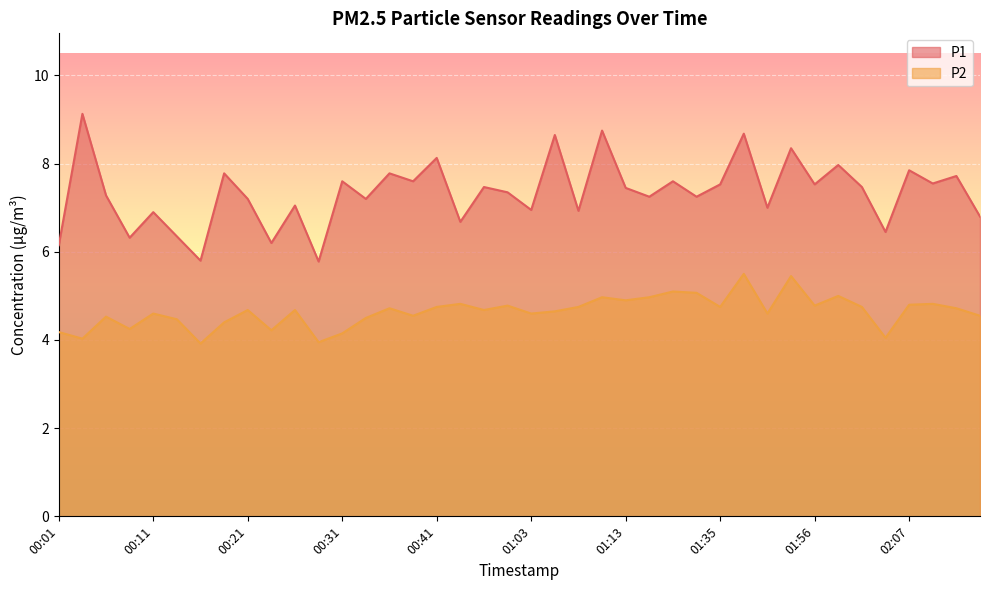

Which series has the widest spread of values?

P1